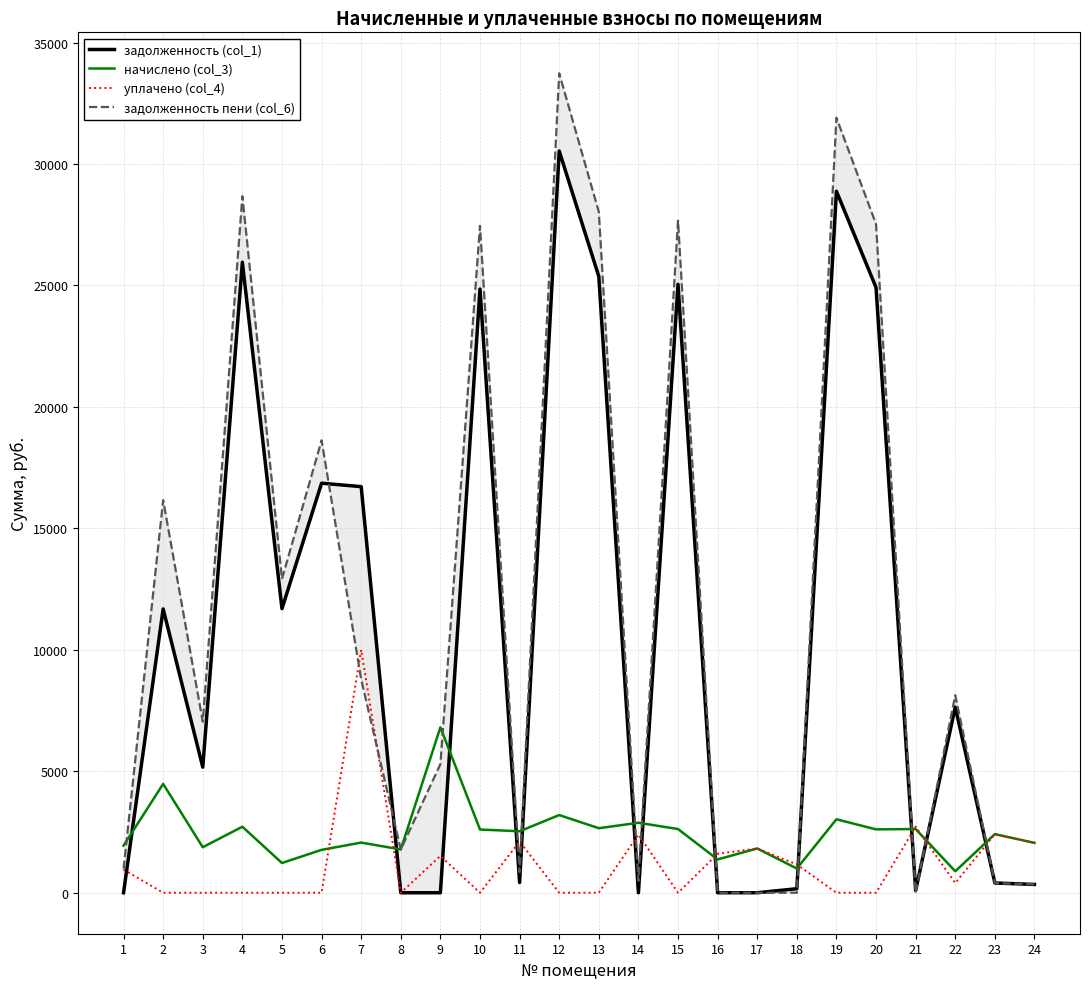

How many categories are shown in the chart?

24